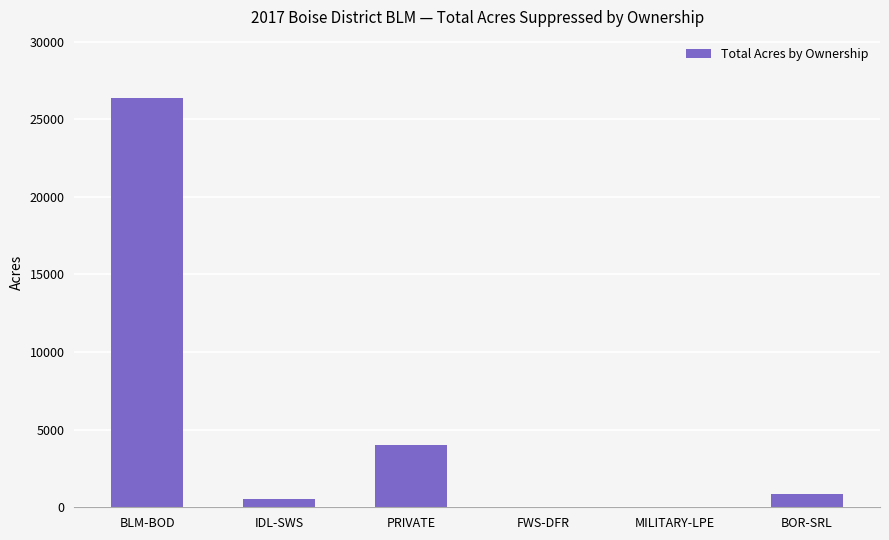

True or false: the data shows 863.2 at BOR-SRL.

True